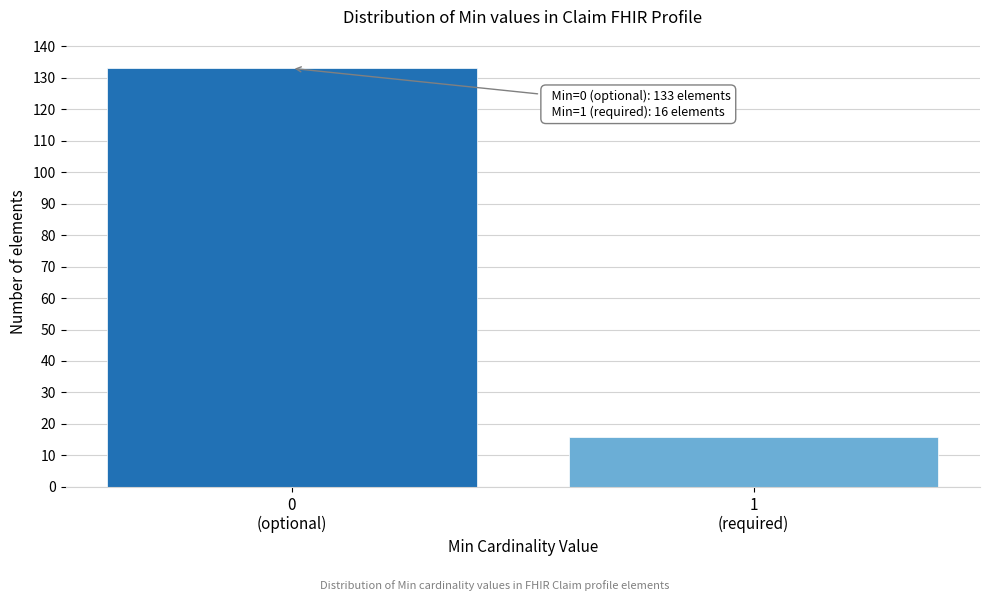

Reading left to right, extract all data points from this chart.

133	16